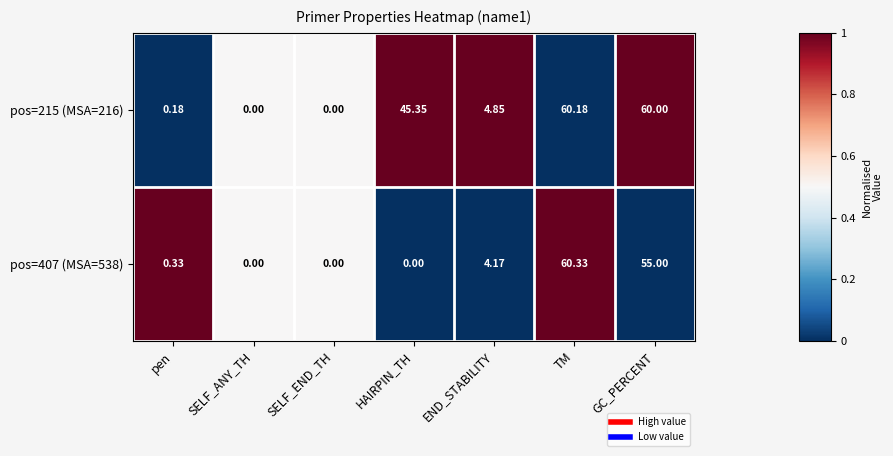

At which label does pos=215 (MSA=216) first exceed 4?

HAIRPIN_TH